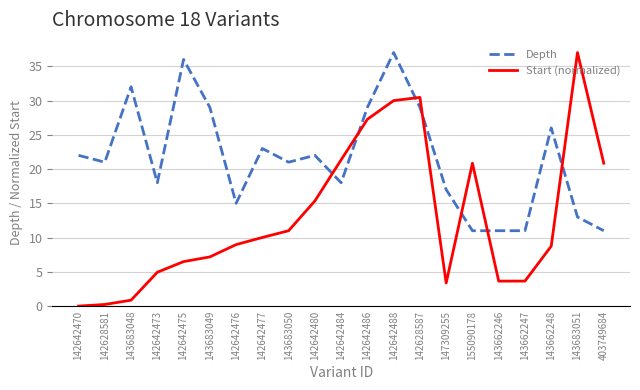

What position from the right is 147309255?

7